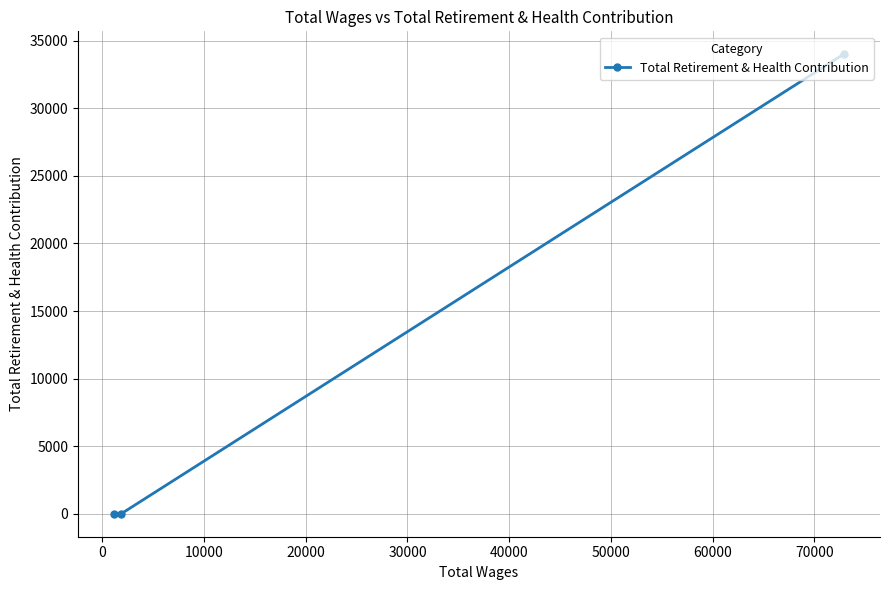

What is the greatest value displayed?

33992